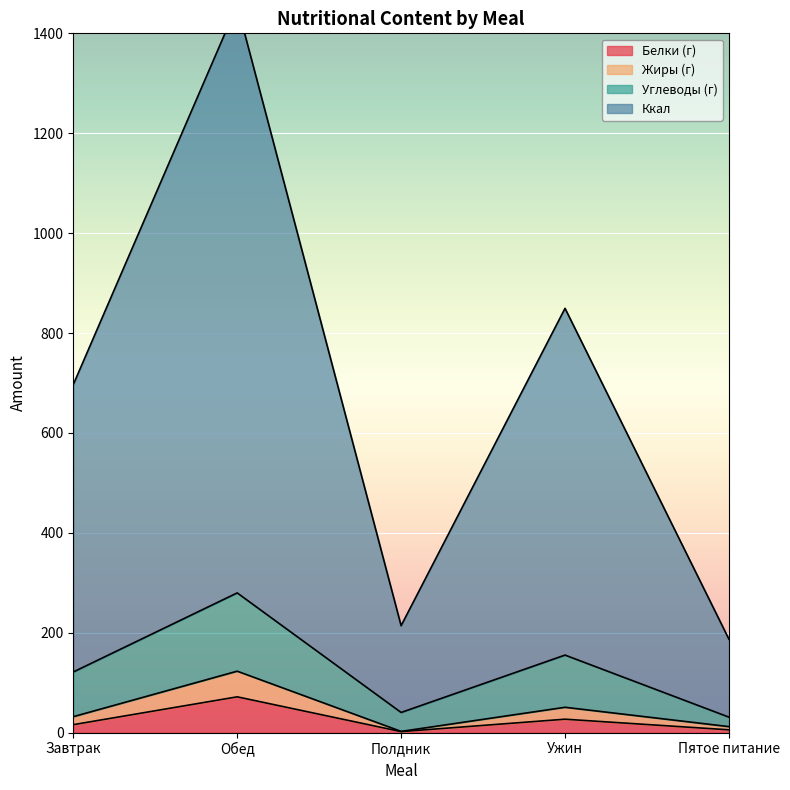

What is the label of the 1st point from the right?

Пятое питание